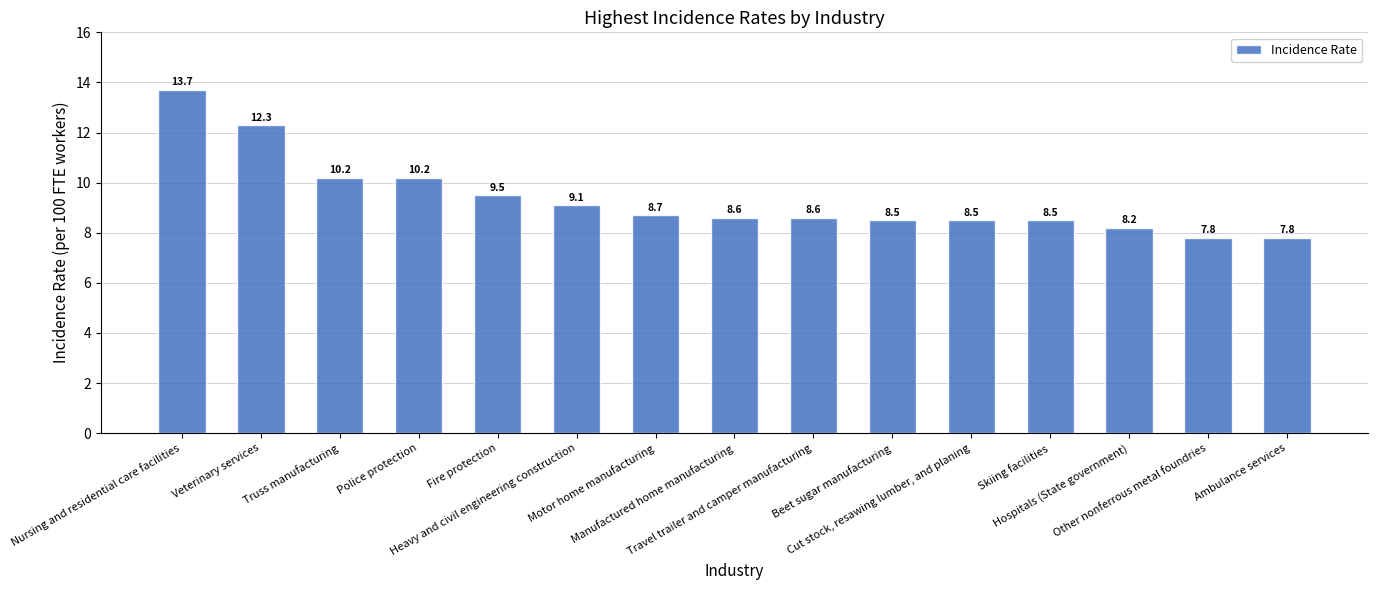

Reading left to right, extract all data points from this chart.

13.7	12.3	10.2	10.2	9.5	9.1	8.7	8.6	8.6	8.5	8.5	8.5	8.2	7.8	7.8